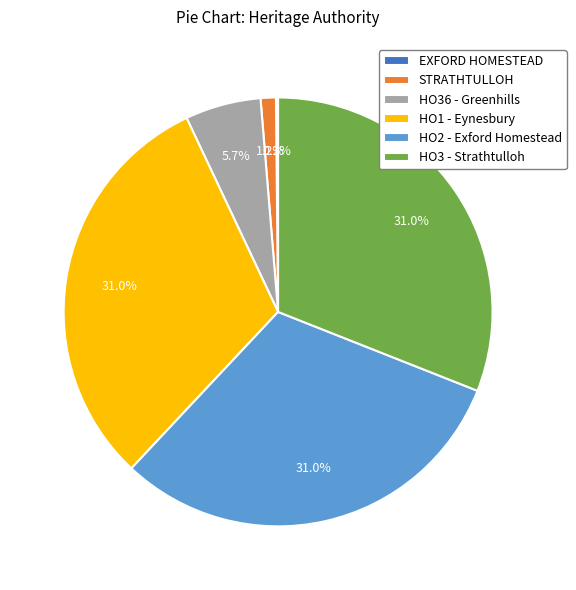

Does any single category account for the majority?

No